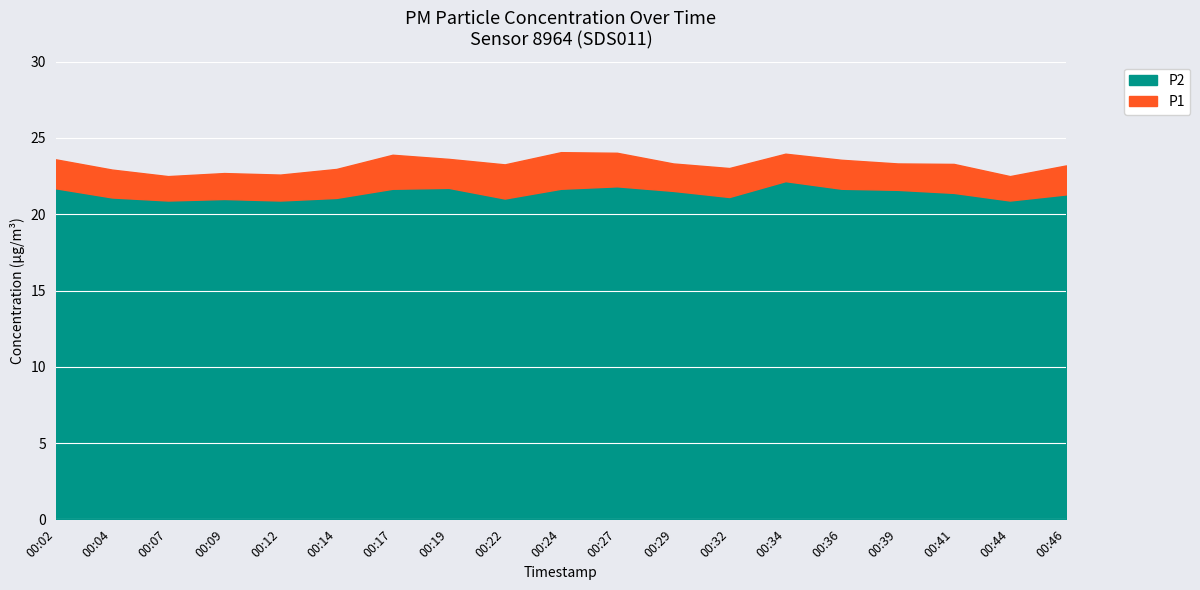

What is the value of the P2 point at the 10th from the left?

21.7